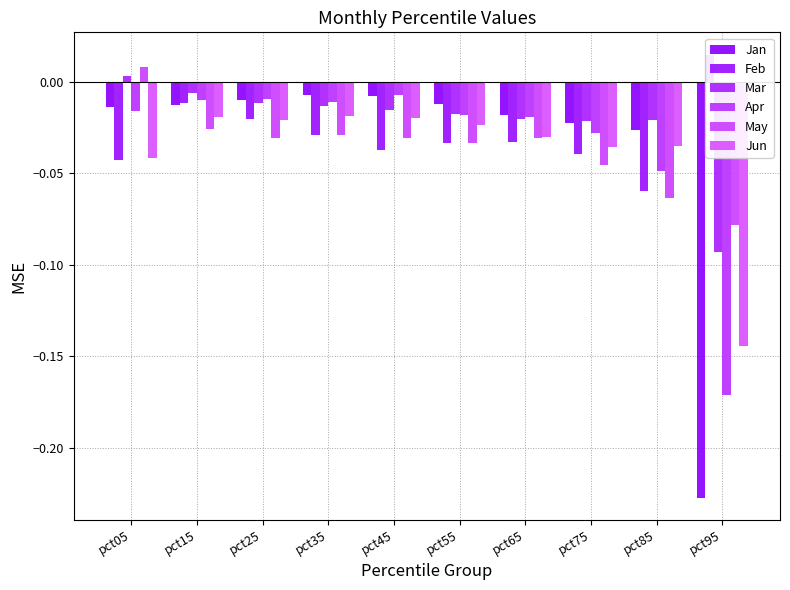

What is the total value across all series at pct55?

-0.1